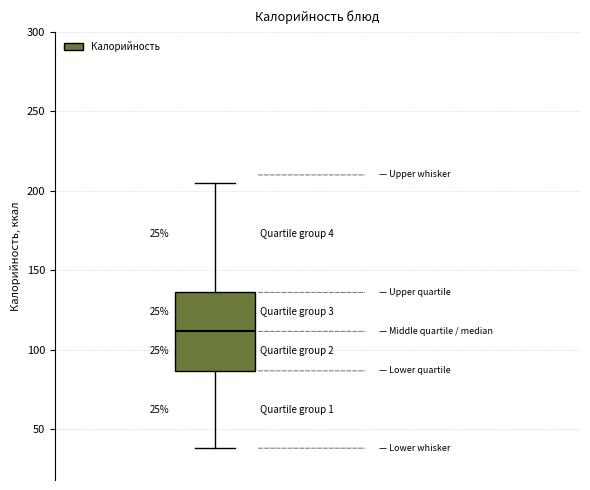

Transcribe this box plot: give where the median line is, the range the box spans, and where the two whiskers end, as read against the y-axis. The values are not printed on the chart, so give them approximately, as read against the axis.

median 110, box 85 to 135, whiskers 40 to 205